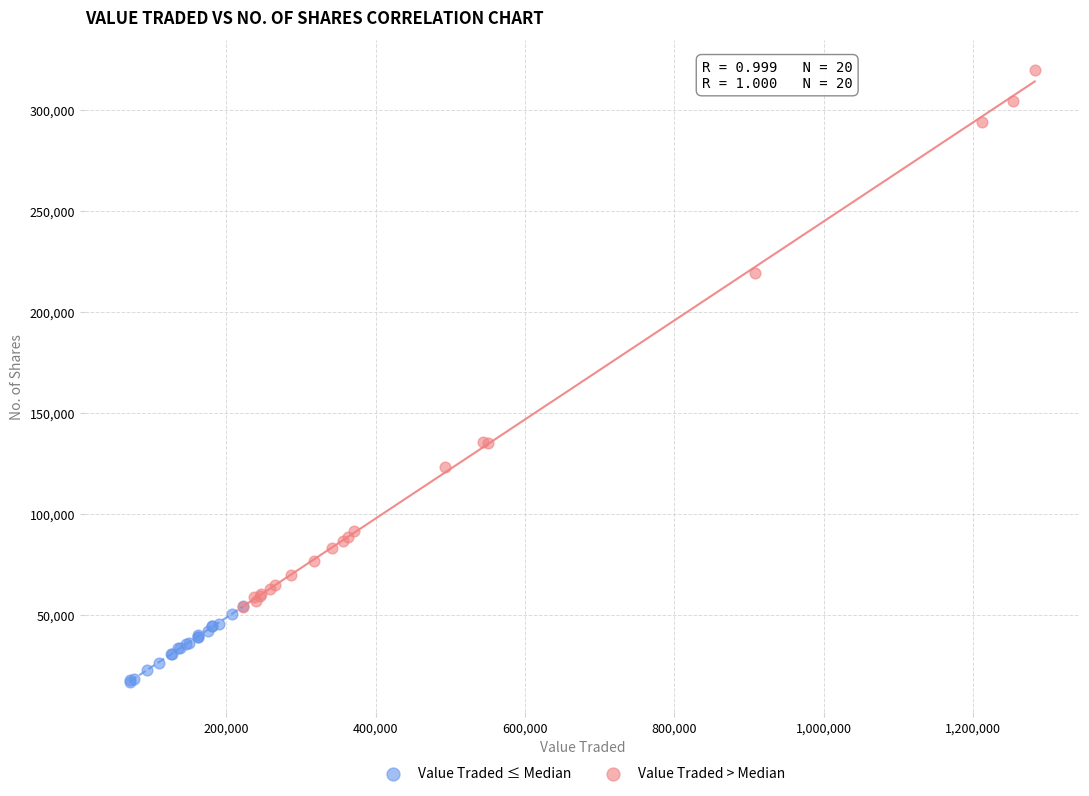

Which series has the widest spread of Y values?

Value Traded > Median